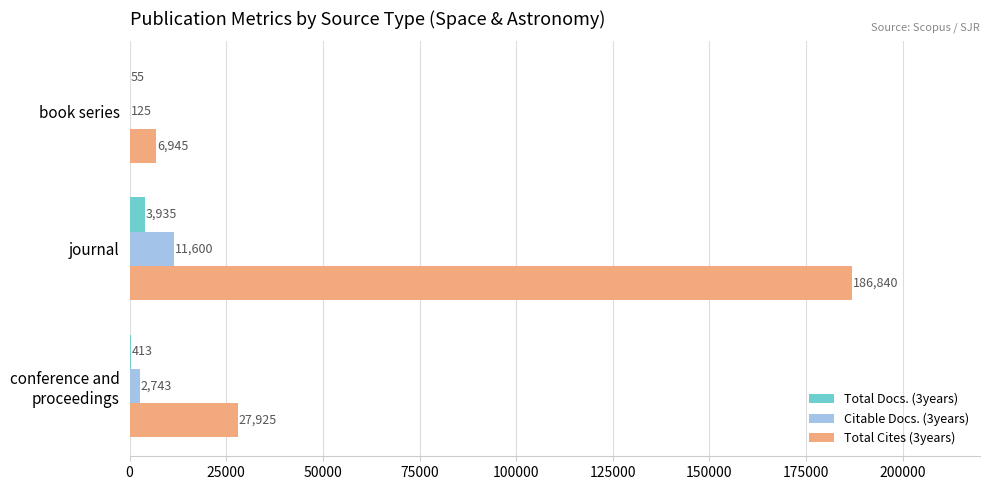

At which category is the sum across all series the highest?

journal